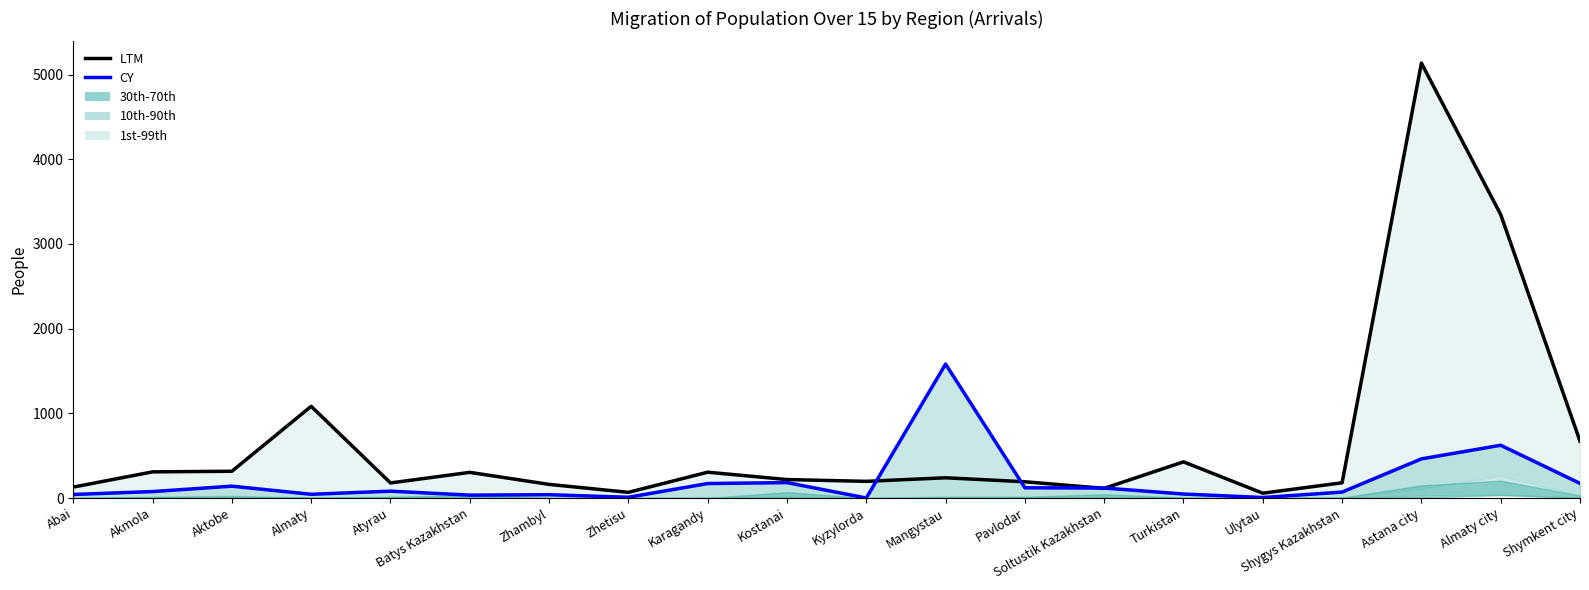

Where is the first local maximum for CY?

Aktobe